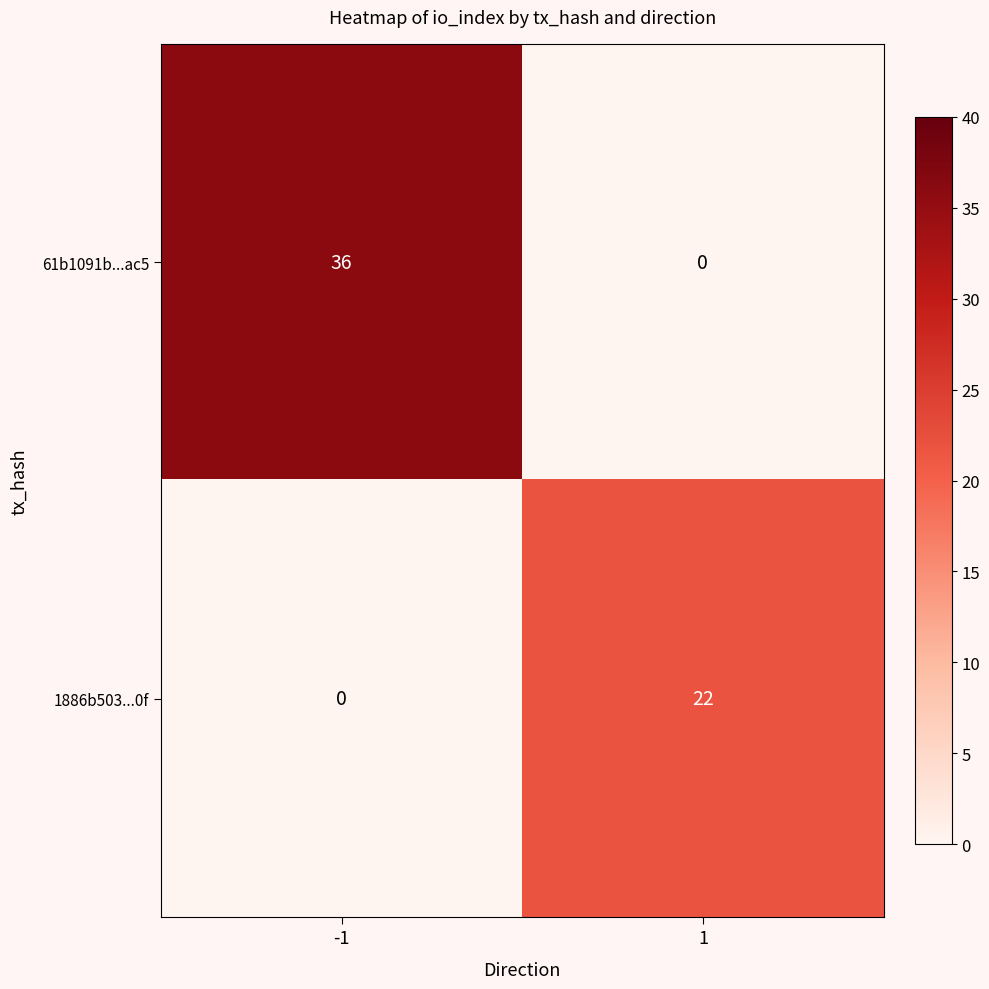

Which series has the widest spread of values?

61b1091b...ac5